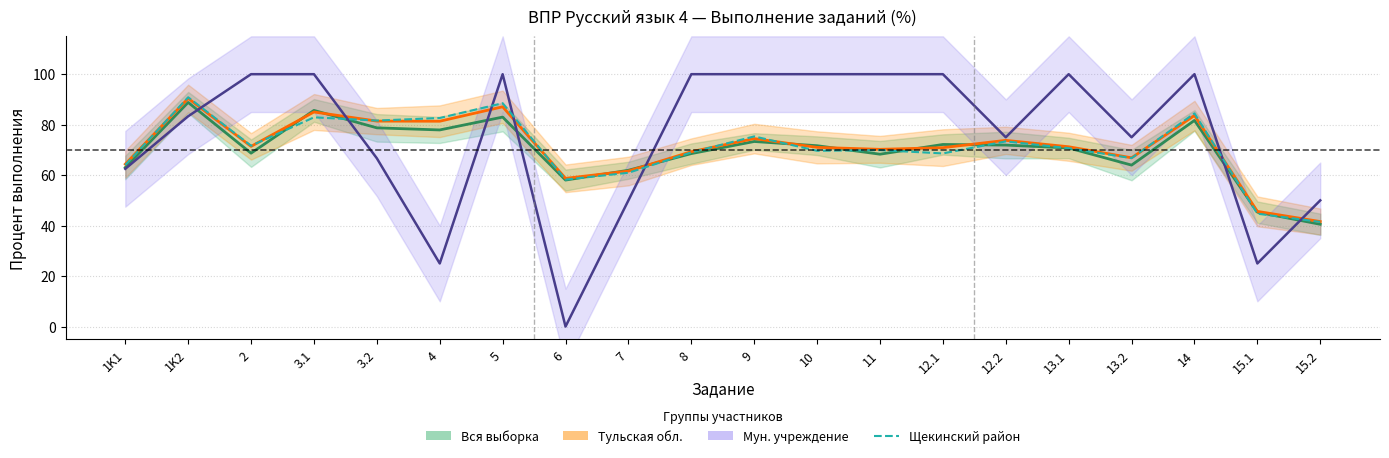

Where does the data first go above 70?

1K2